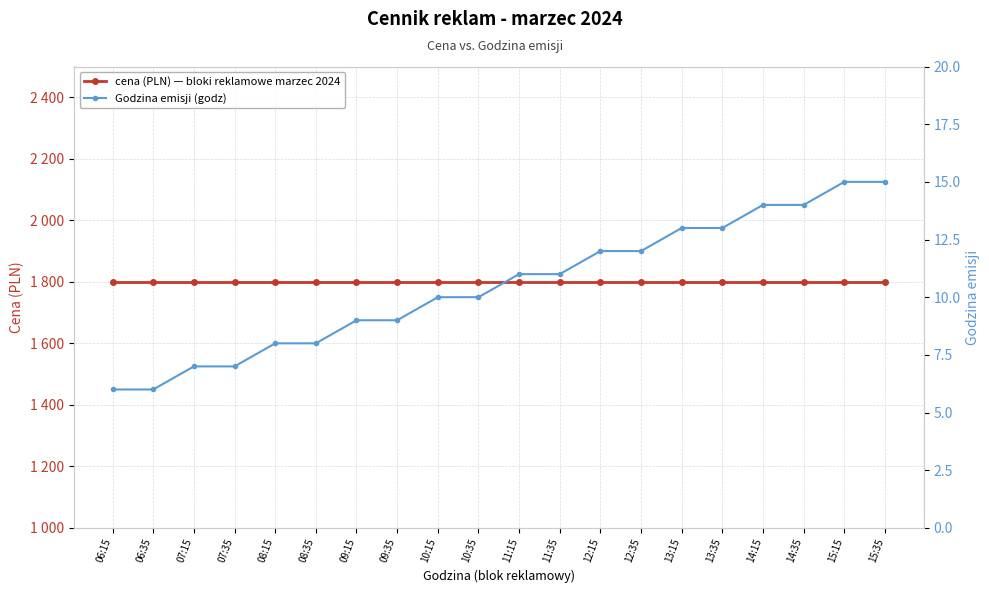

List the series in order of their peak value, lowest first.

Godzina emisji (godz), cena (PLN) — bloki reklamowe marzec 2024